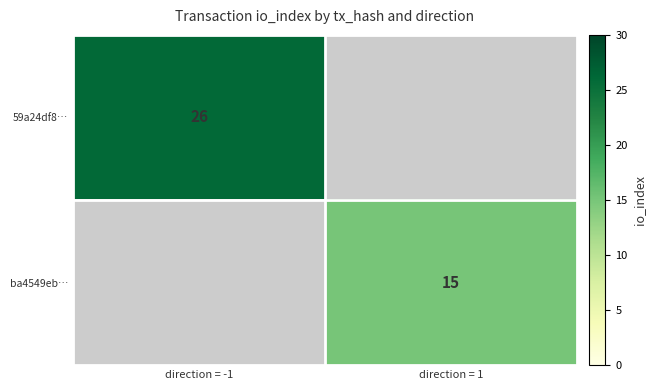

What is the smallest value displayed?

15.0